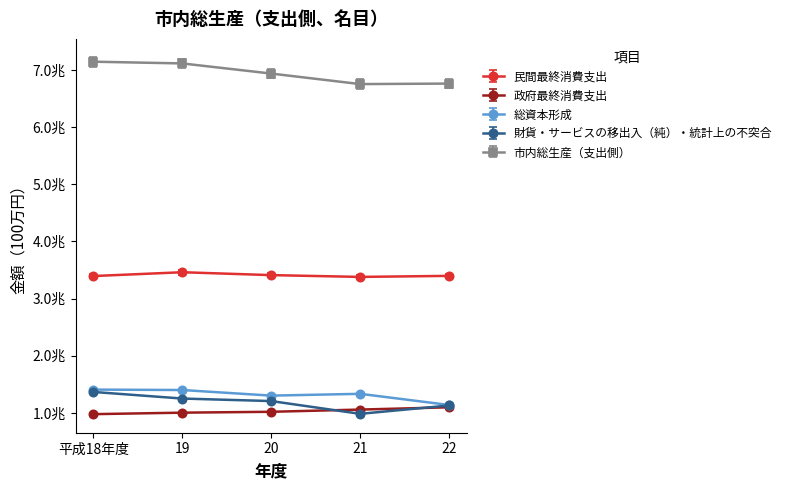

Between 19 and 21, which series saw the biggest shift?

市内総生産（支出側）